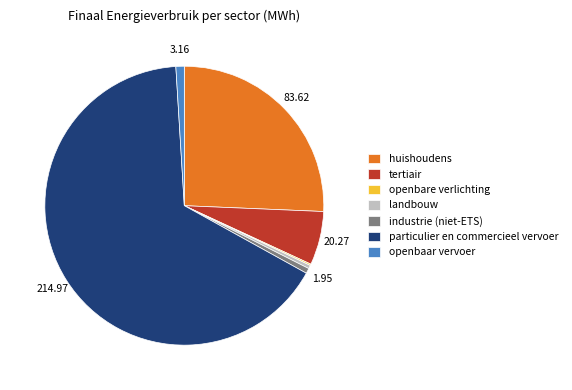

Which slice is the largest?

particulier en commercieel vervoer